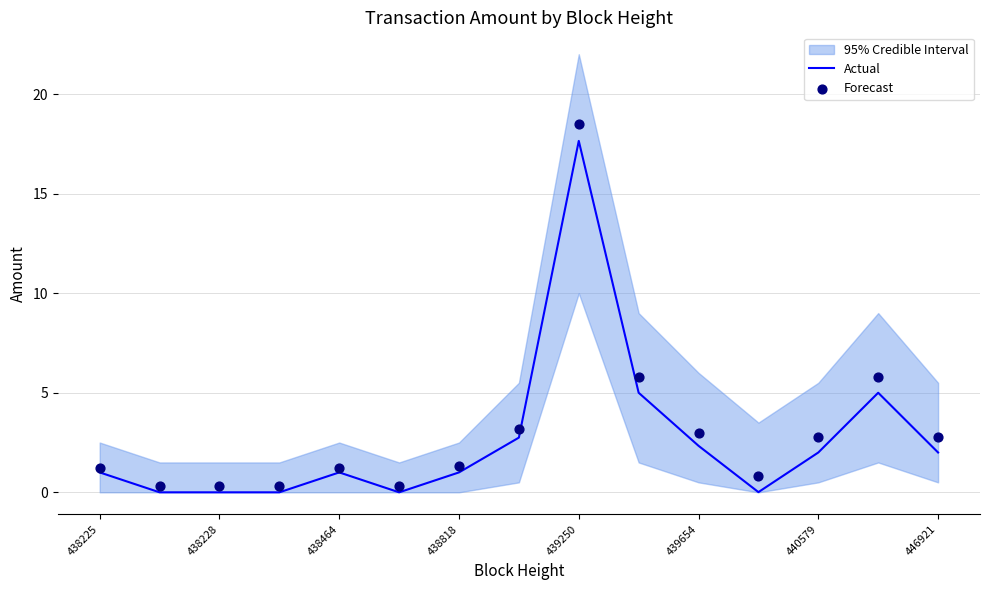

At how many categories does at least one series exceed 6?

1